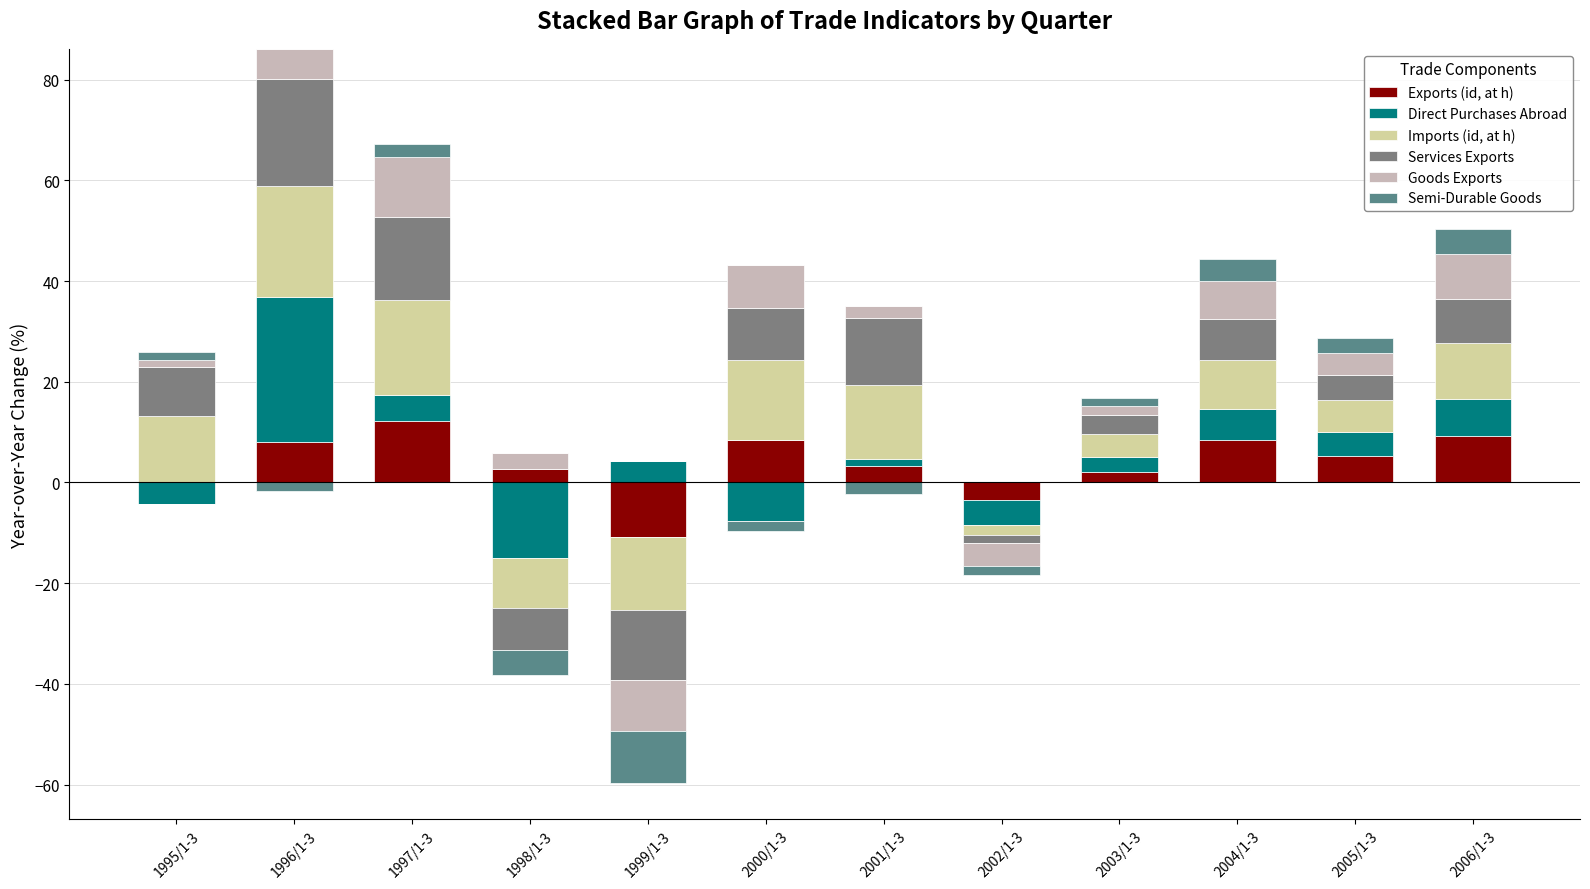

How many bars are there in total?

72